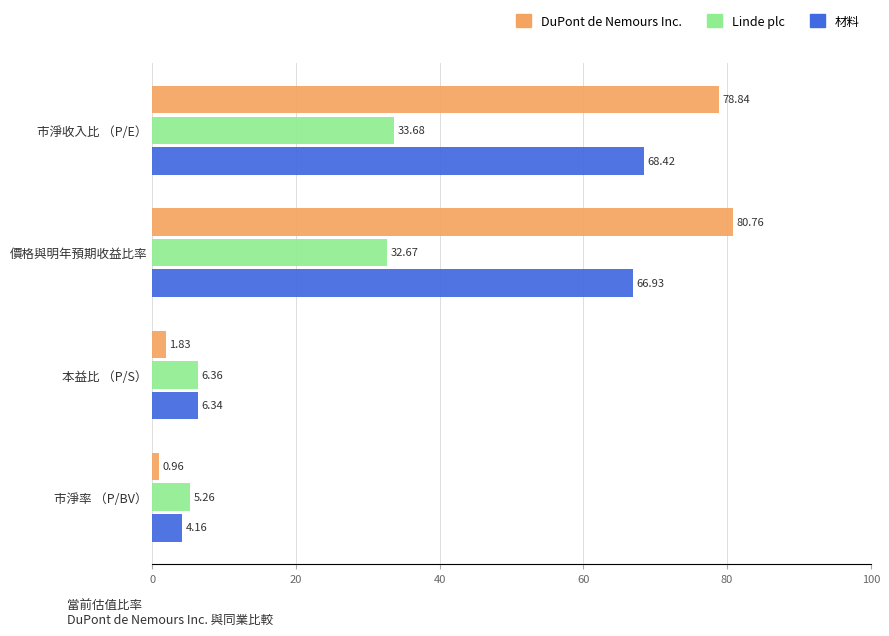

Where is DuPont de Nemours Inc. nearest to the value 40?

本益比 （P/S）